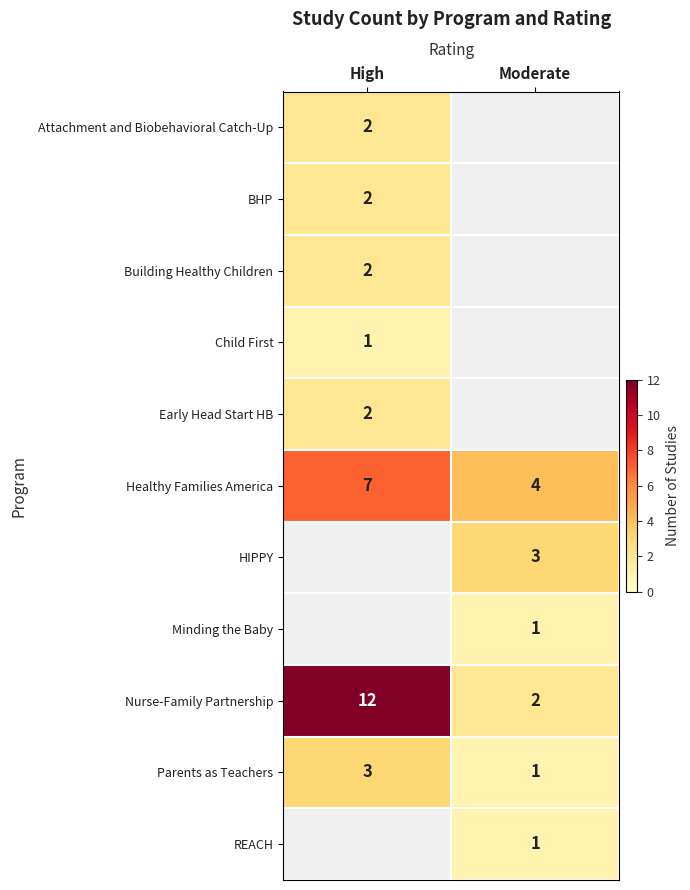

The Nurse-Family Partnership series shows 2 at Moderate. True or false?

True